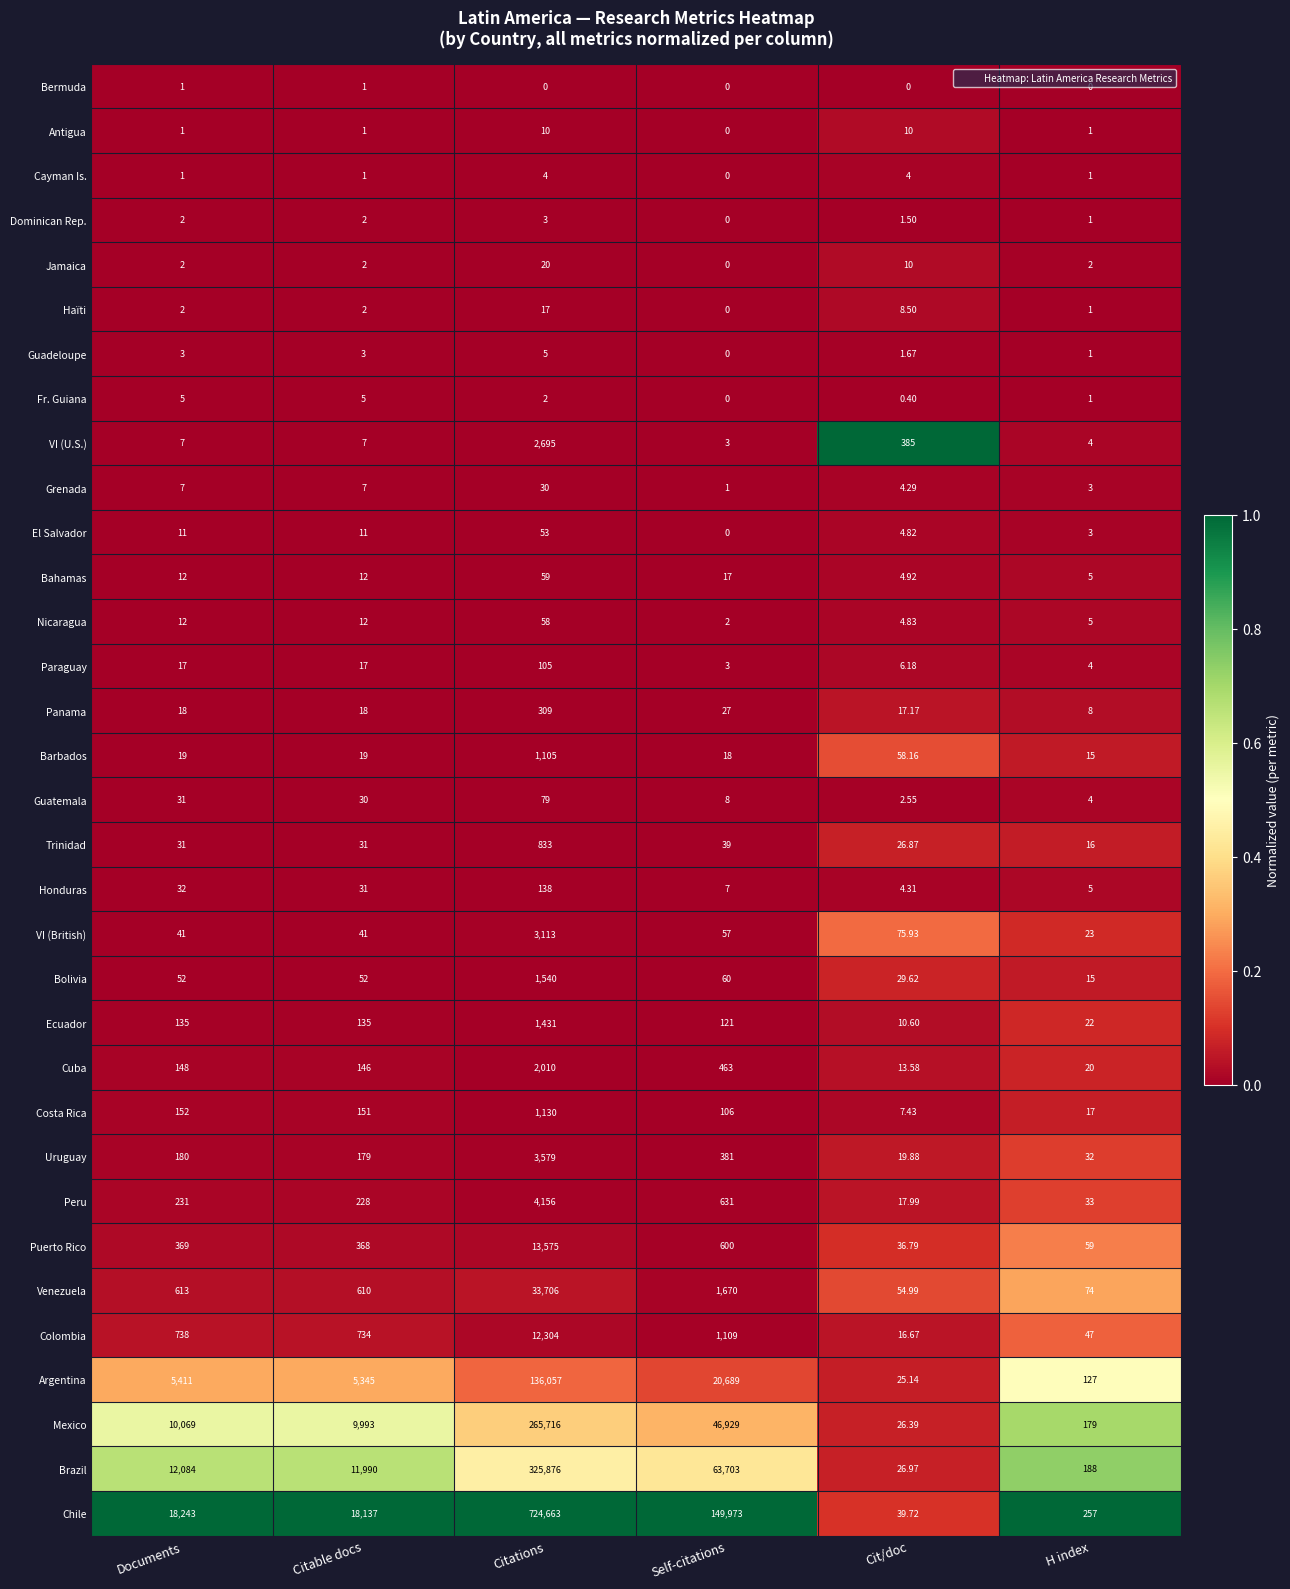

At which category is the sum across all series the highest?

Citations